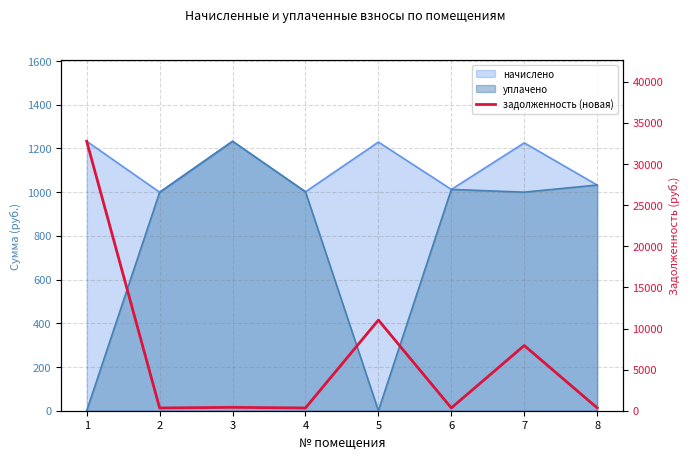

What is the change in value from 3 to 7?

+7520.7